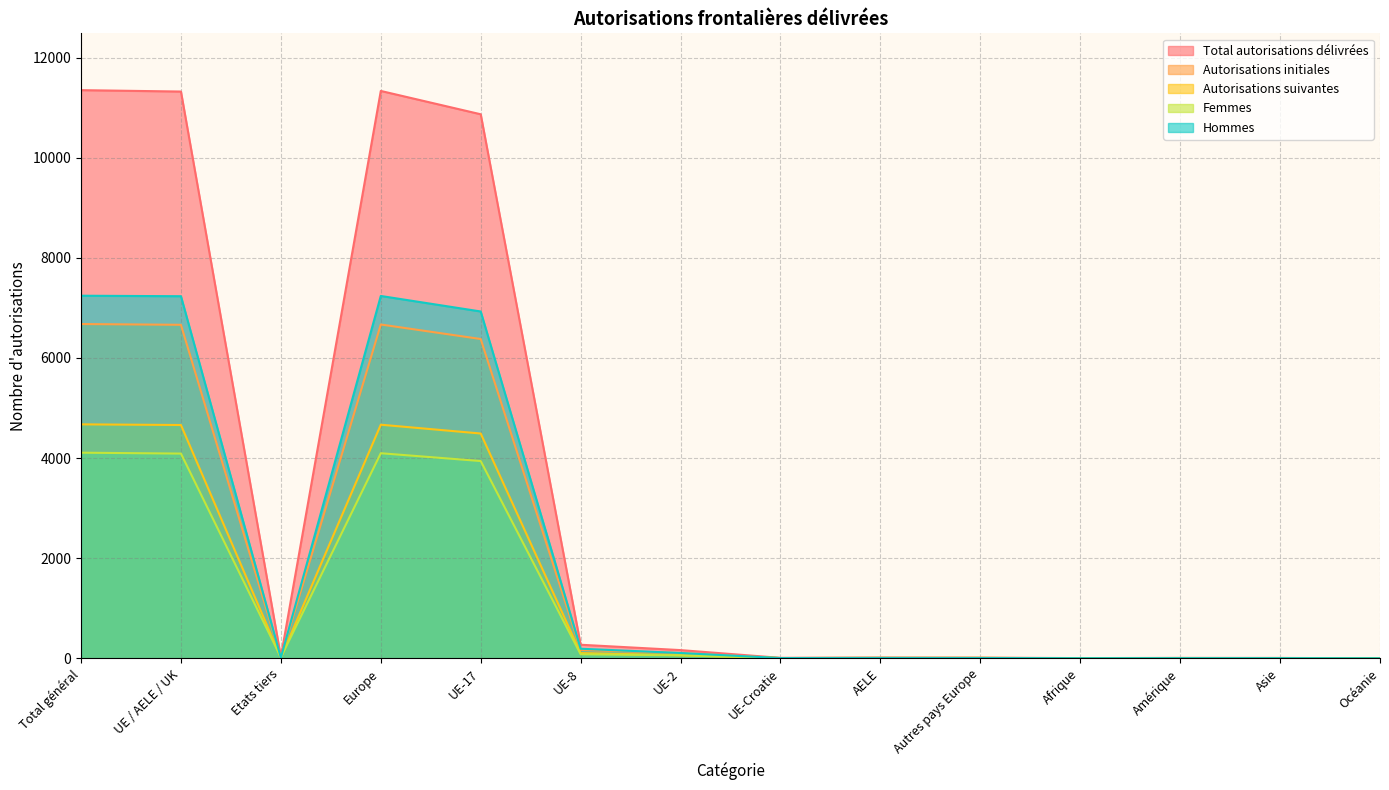

What position from the right is Amérique?

3